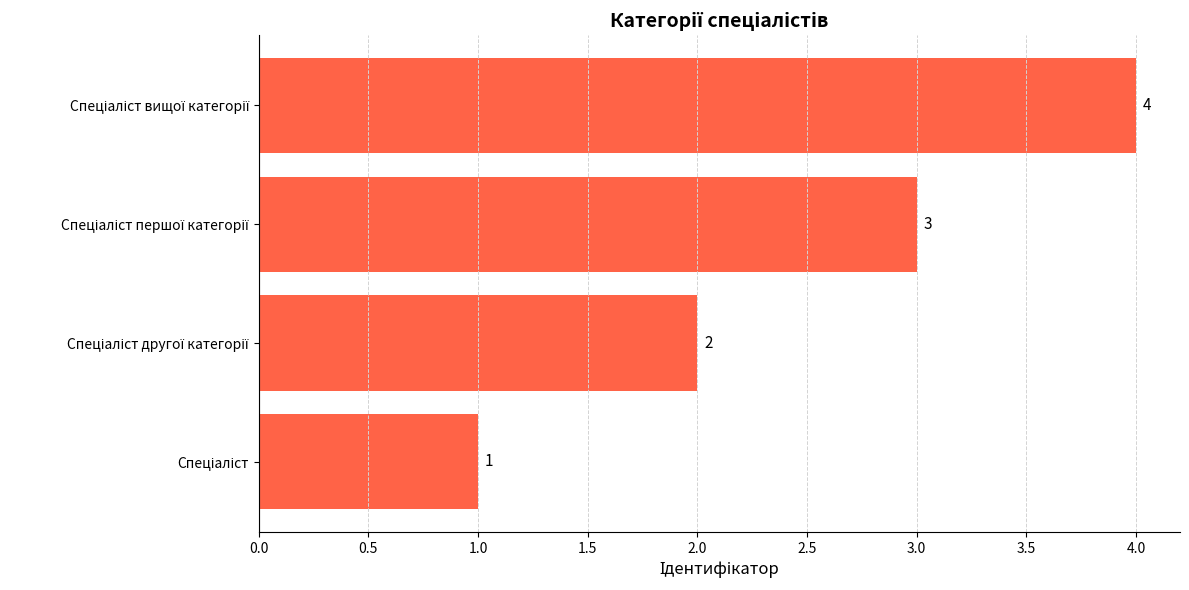

What is the maximum value shown in the chart?

4